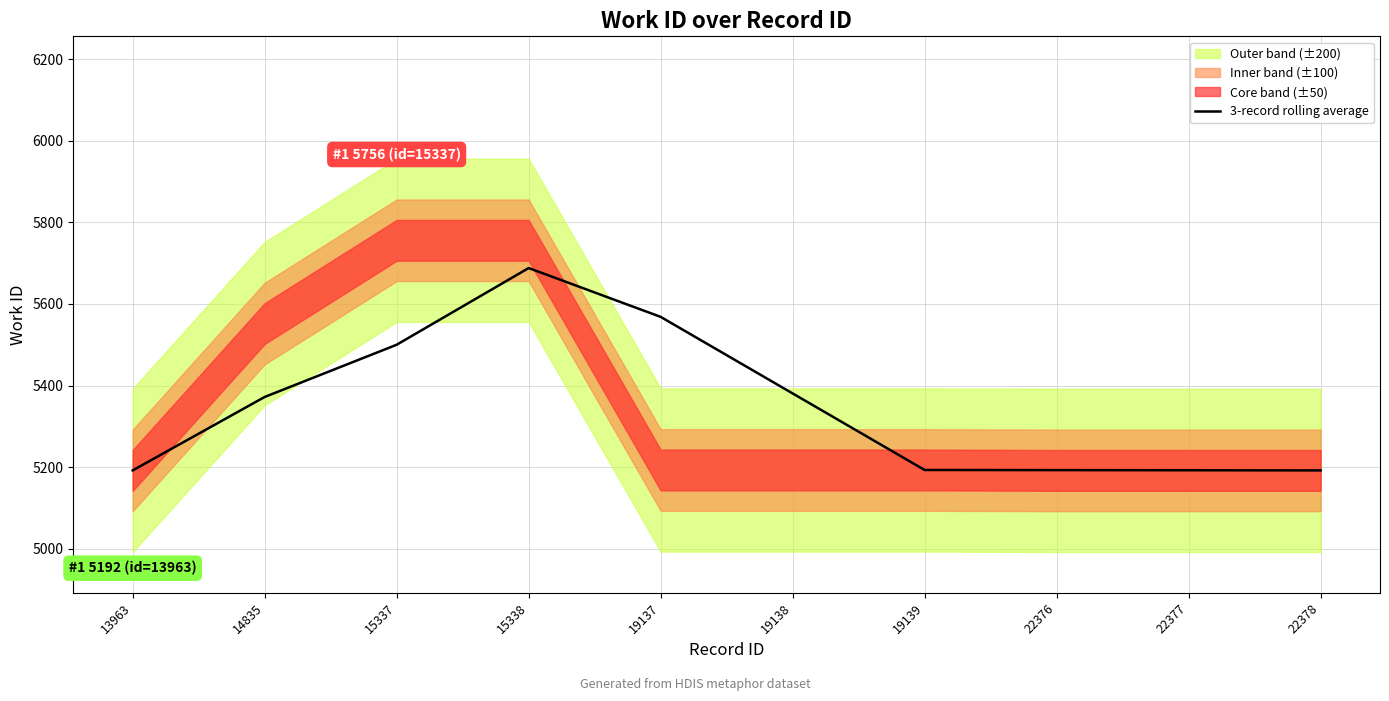

Which category has the highest value across all series?

15338